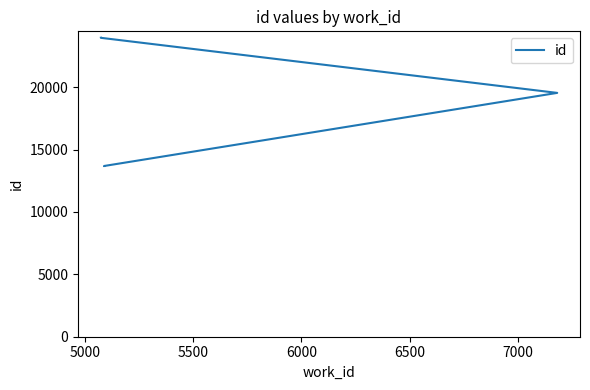

True or false: the data shows 40468 at 9.

False